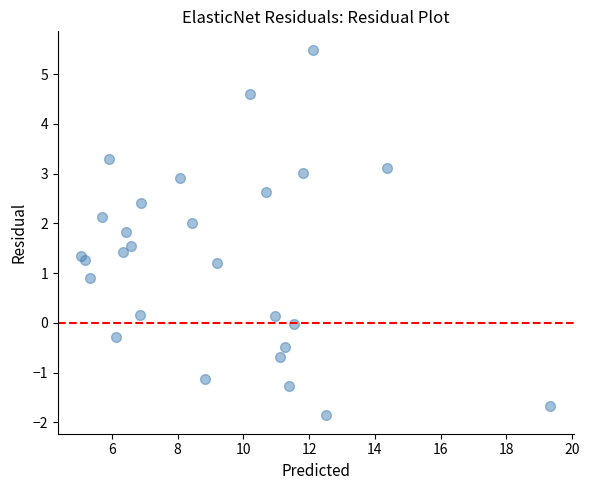

What Y value in the scatter plot is closest to 1?

0.9